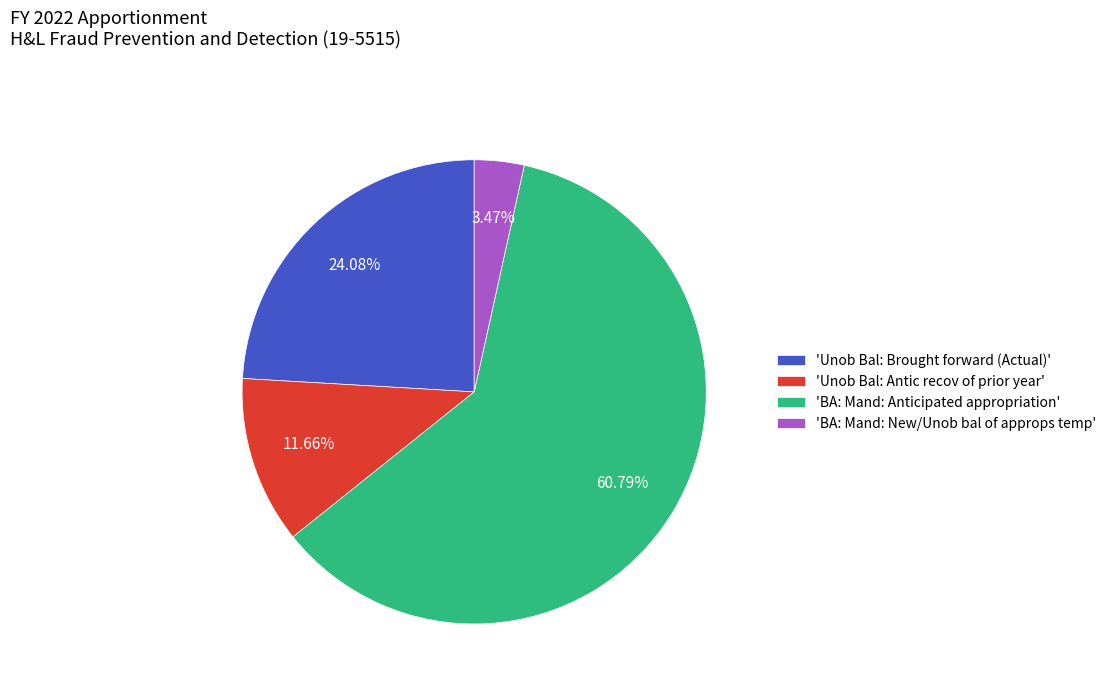

Rank the categories by value from highest to lowest.

'BA: Mand: Anticipated appropriation', 'Unob Bal: Brought forward (Actual)', 'Unob Bal: Antic recov of prior year', 'BA: Mand: New/Unob bal of approps temp'